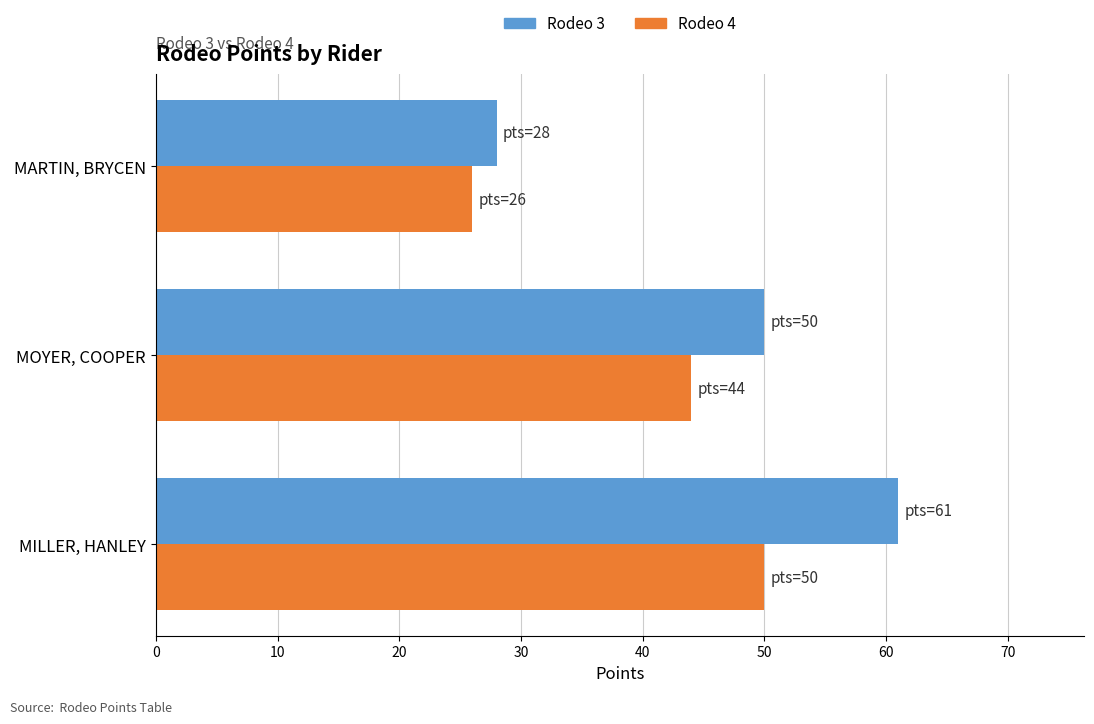

What are all the series names shown in the legend?

Rodeo 3, Rodeo 4